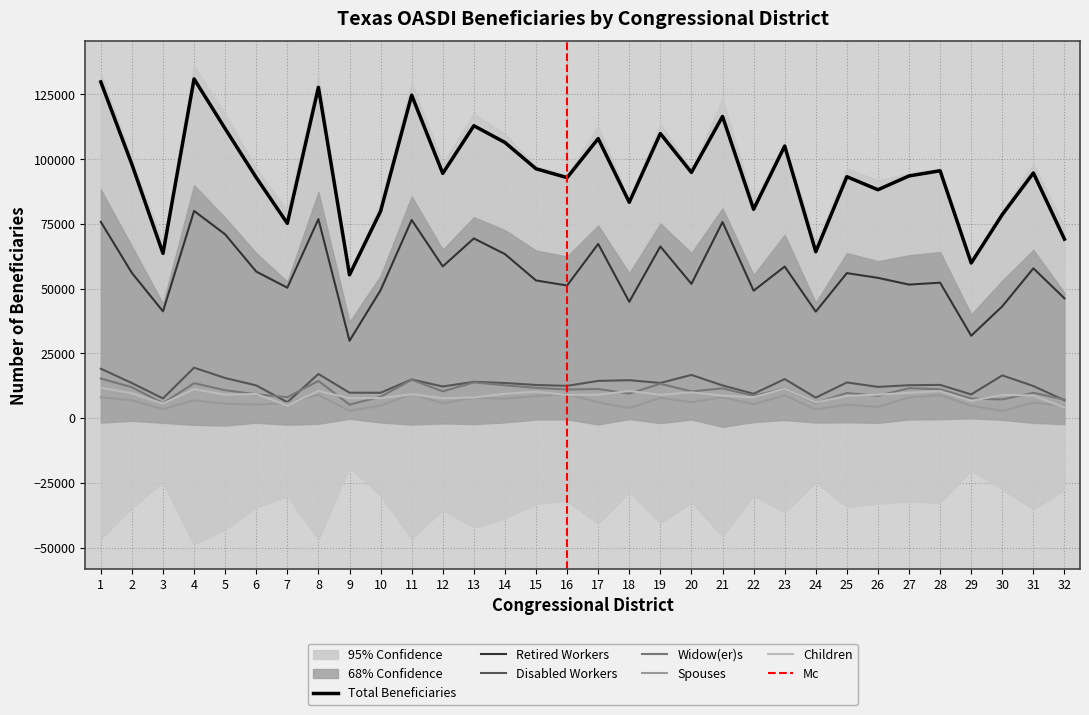

Where is the first local minimum for Widow(er)s?

3